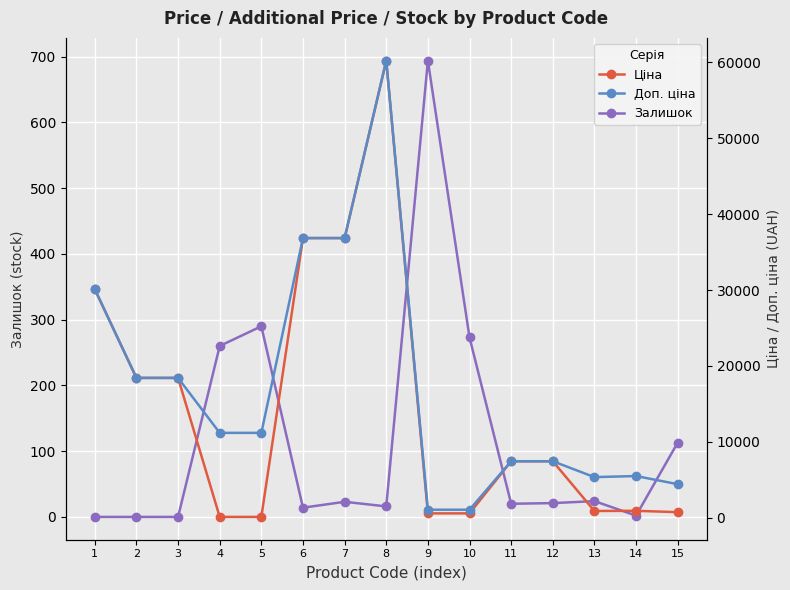

Reading left to right, what are all the values shown in this chart?

Залишок: 1=0.0	2=0.0	3=0.0	4=260.0	5=290.0	6=14.0	7=23.0	8=16.0	9=694.0	10=273.0	11=20.0	12=21.0	13=24.0	14=2.0	15=113.0
Ціна: 1=30102.8	2=18420.9	3=18420.9	4=111.8	5=111.8	6=36841.8	7=36841.8	8=60205.6	9=578.1	10=578.1	11=7444.6	12=7444.6	13=892.2	14=915.8	15=737.2
Доп. ціна: 1=30102.8	2=18420.9	3=18420.9	4=11182.0	5=11182.0	6=36841.8	7=36841.8	8=60205.6	9=1060.0	10=1060.0	11=7444.6	12=7444.6	13=5353.1	14=5495.0	15=4423.0